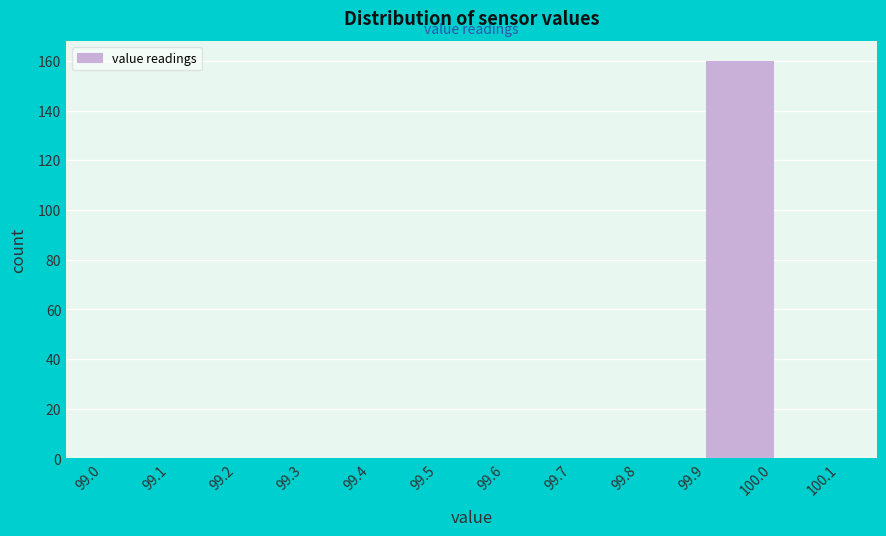

Over which range of the x-axis is the bar tallest?

99.9 to 100.0